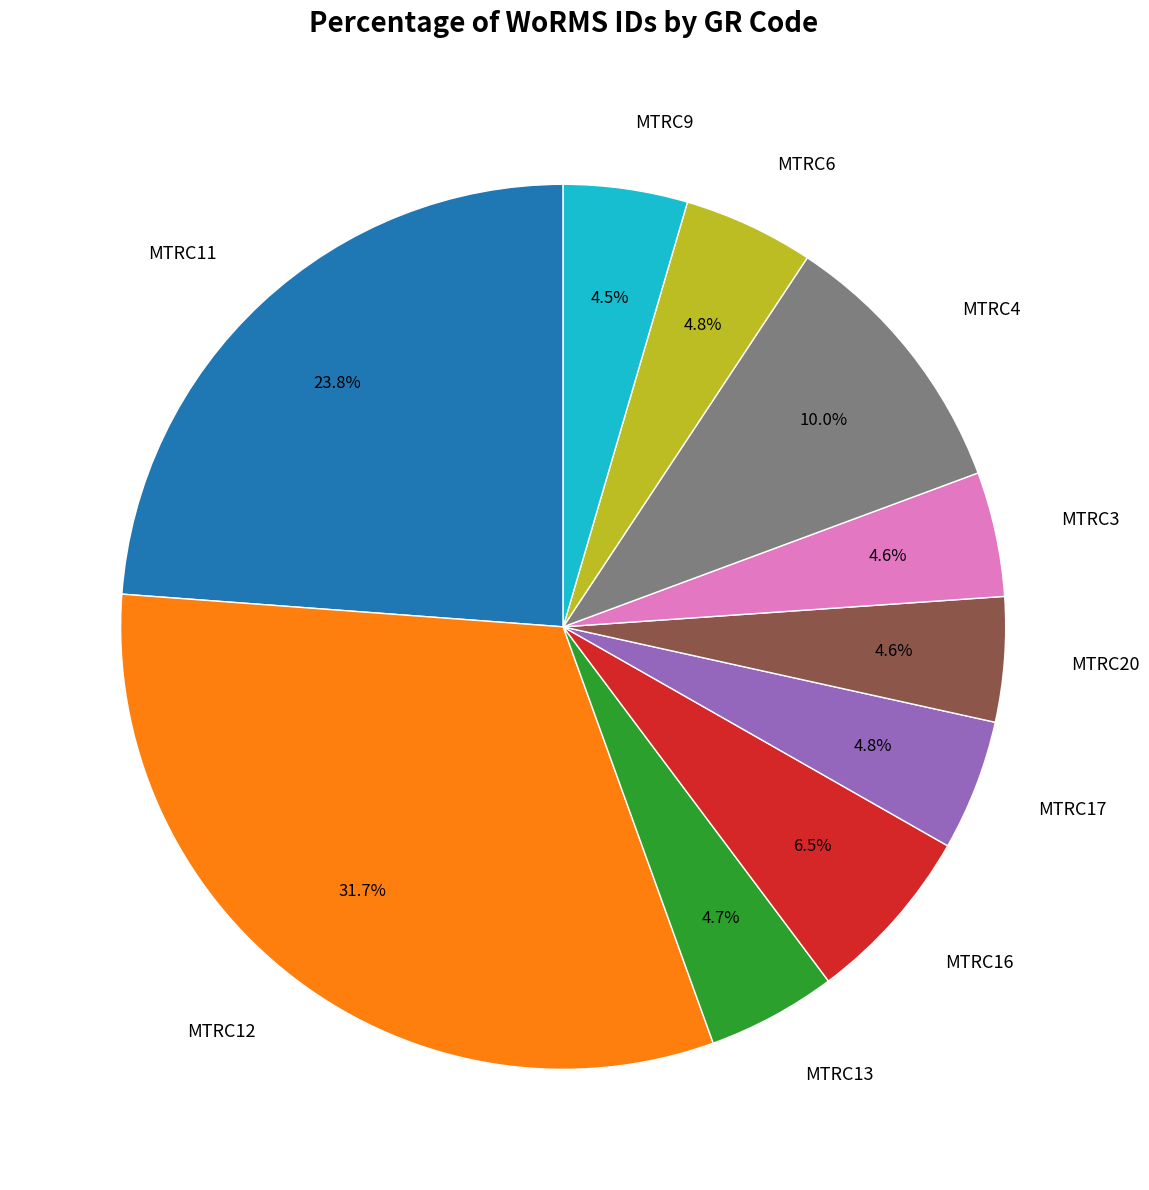

Approximately how many times larger is the value at MTRC3 compared to MTRC16?

0.7